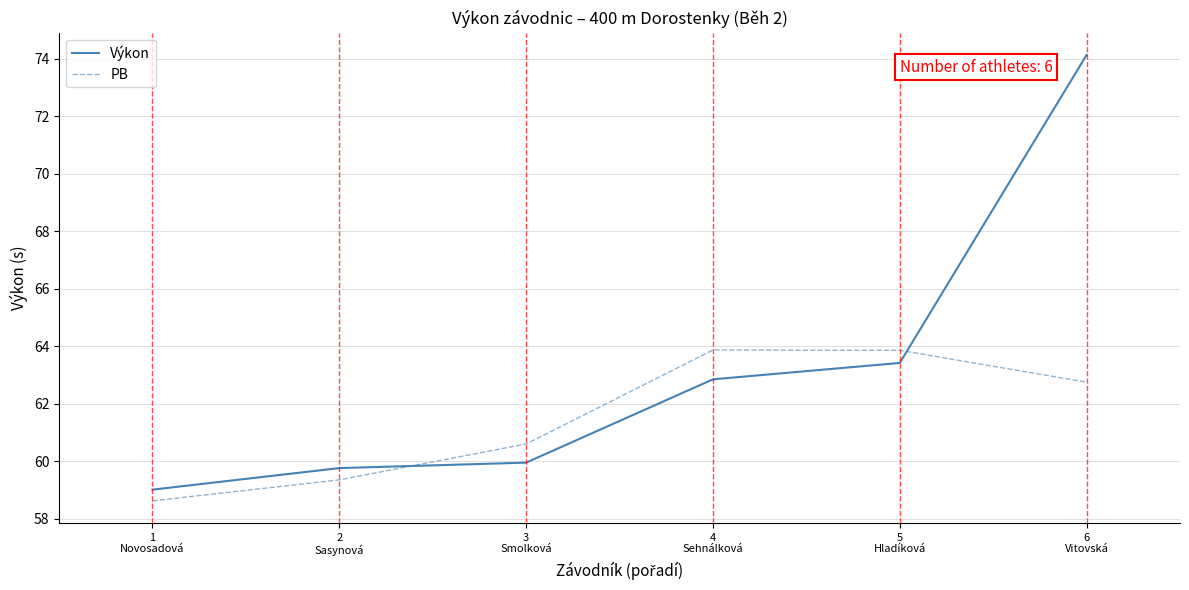

Reading left to right, transcribe all the data shown in this chart.

Výkon: 1
Novosadová=59.0	2
Sasynová=59.8	3
Smolková=60.0	4
Sehnálková=62.9	5
Hladíková=63.4	6
Vitovská=74.1
PB: 1
Novosadová=58.6	2
Sasynová=59.4	3
Smolková=60.6	4
Sehnálková=63.9	5
Hladíková=63.9	6
Vitovská=62.8